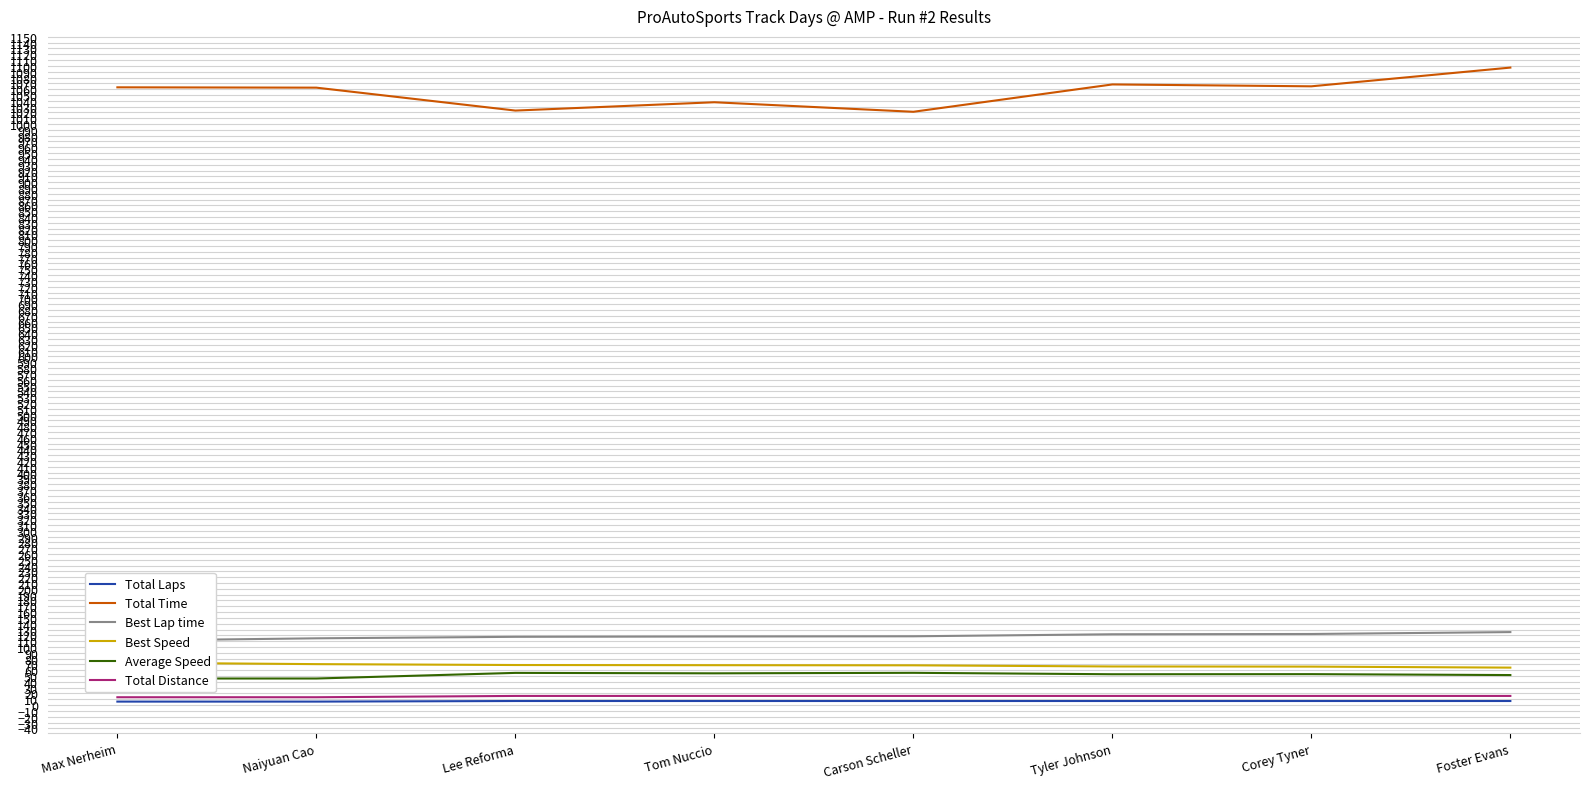

Is it true that Best Lap time equals 114.9 at Naiyuan Cao?

True